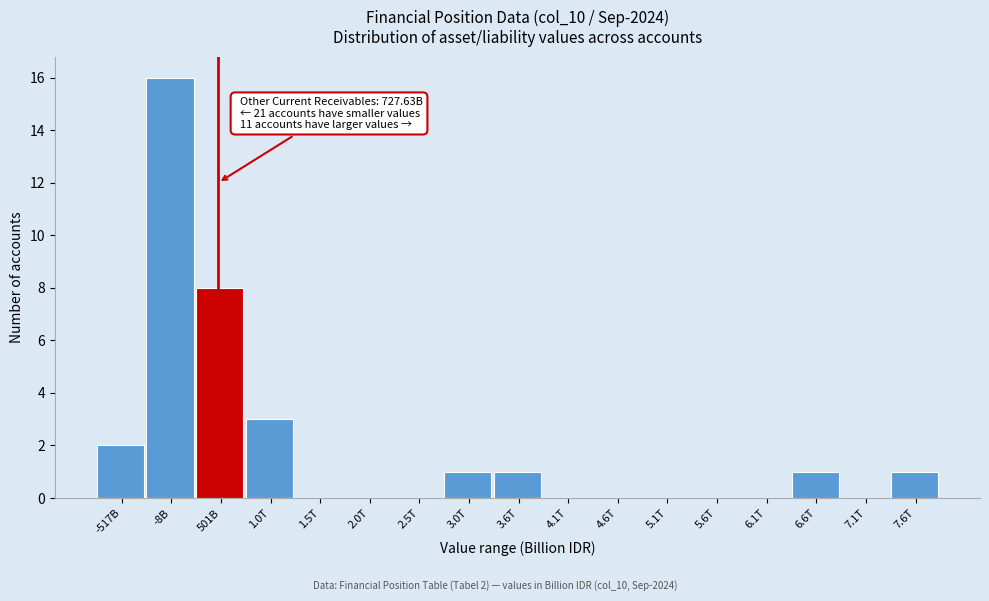

Reading left to right, what are all the values shown in this chart?

-517B=2	-8B=16	501B=8	1.0T=3	1.5T=0	2.0T=0	2.5T=0	3.0T=1	3.6T=1	4.1T=0	4.6T=0	5.1T=0	5.6T=0	6.1T=0	6.6T=1	7.1T=0	7.6T=1